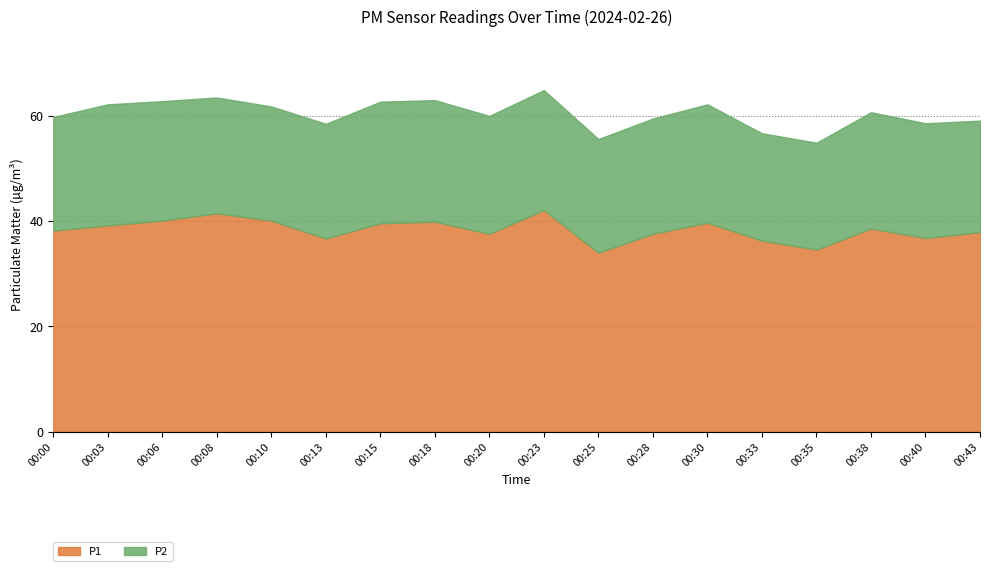

Which series has the widest spread of values?

P1